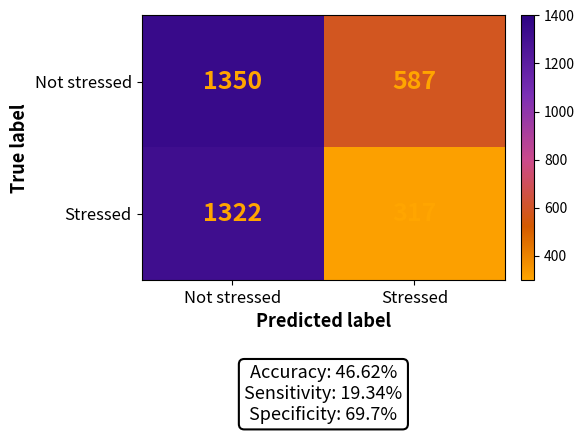

The Stressed series shows 462 at Stressed. True or false?

False